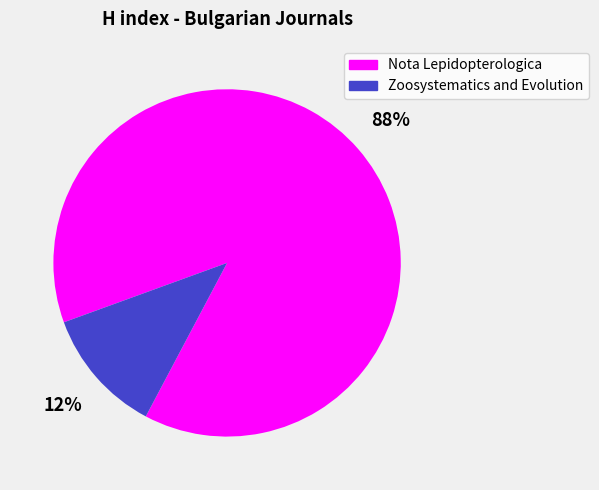

Do Nota Lepidopterologica and Zoosystematics and Evolution together represent more than half of the pie?

Yes